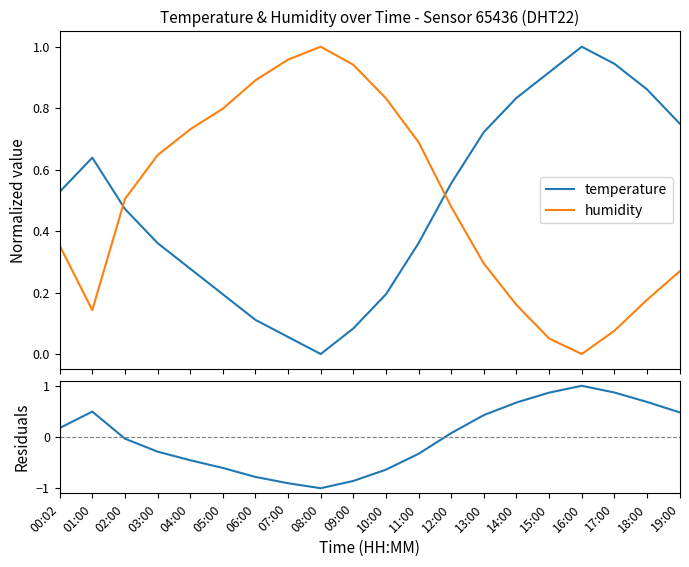

What is the difference between the highest and lowest values at 15:00?

0.9